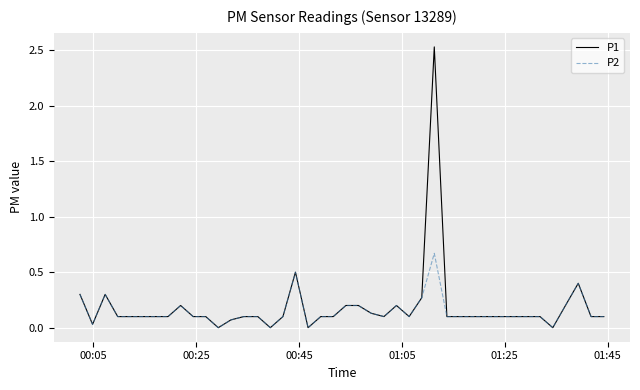

Rank the series by their maximum value, from highest to lowest.

P1, P2